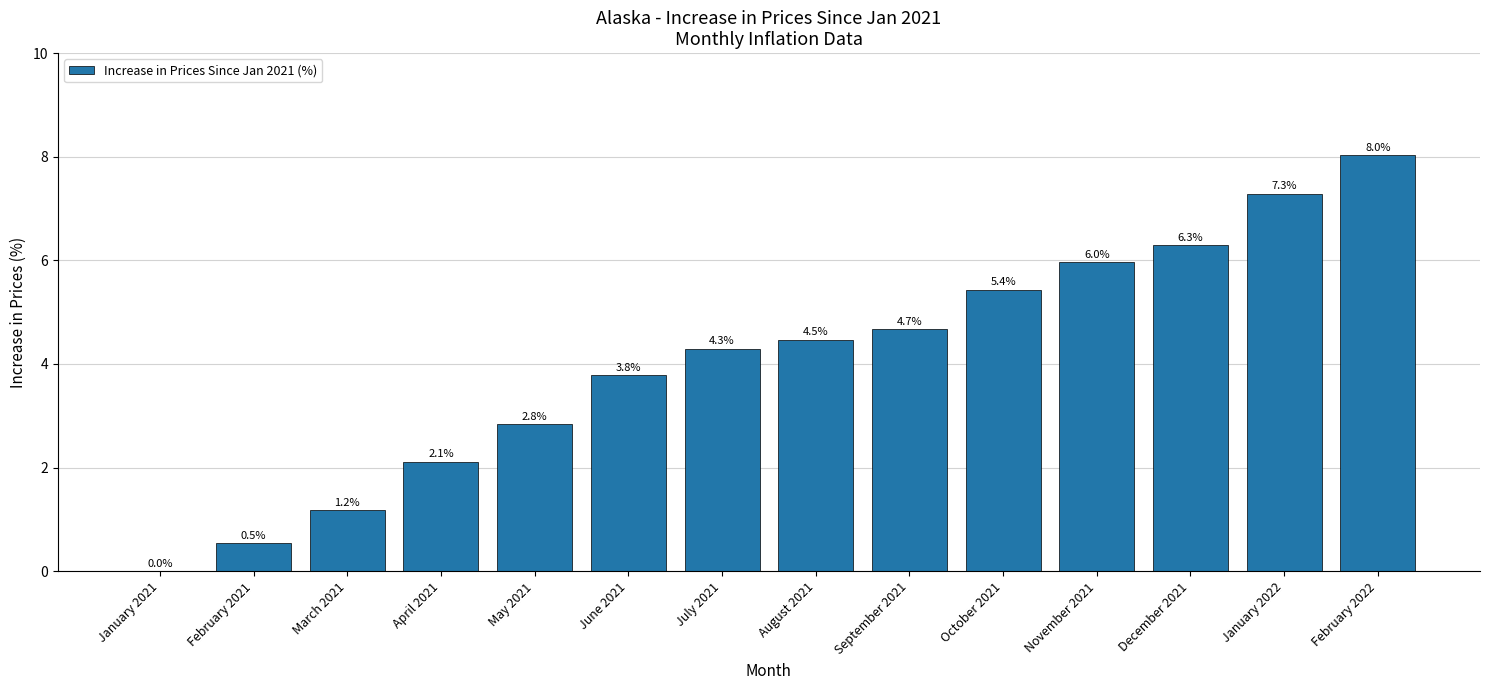

Are the bars grouped side by side (vs. stacked)?

No